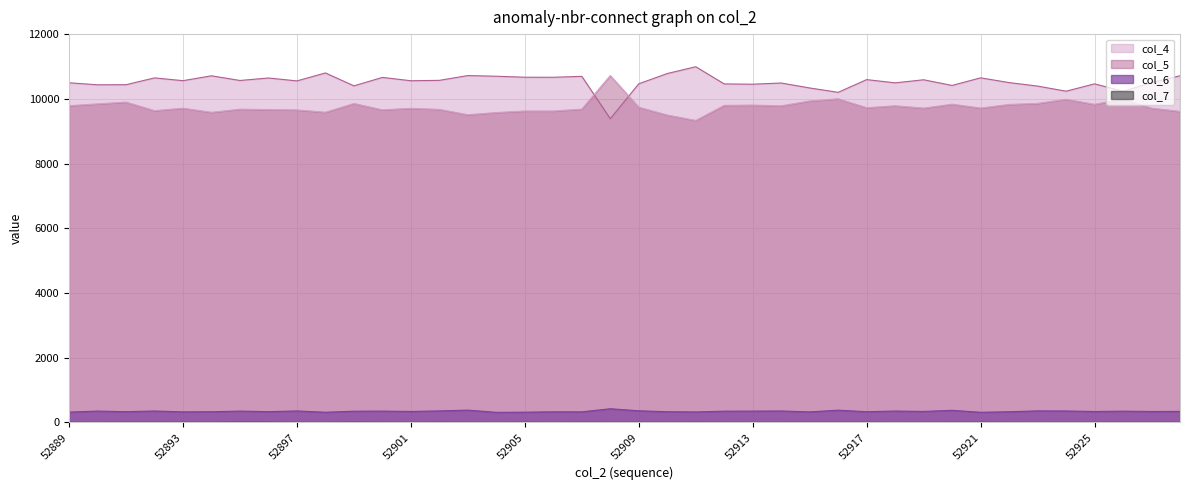

At 52910, list the series in order from largest to smallest.

col_4, col_5, col_6, col_7